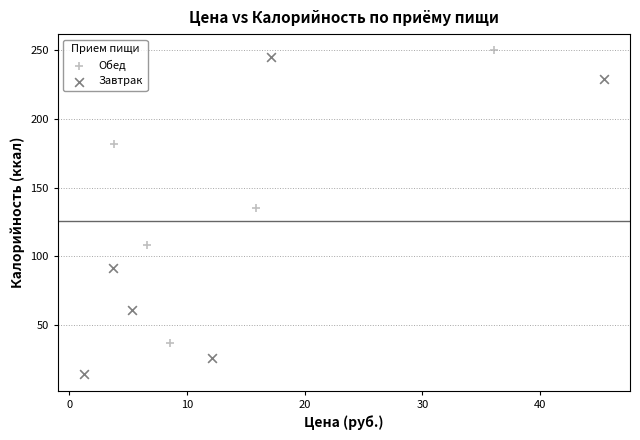

Which series reaches the minimum Y coordinate?

Завтрак